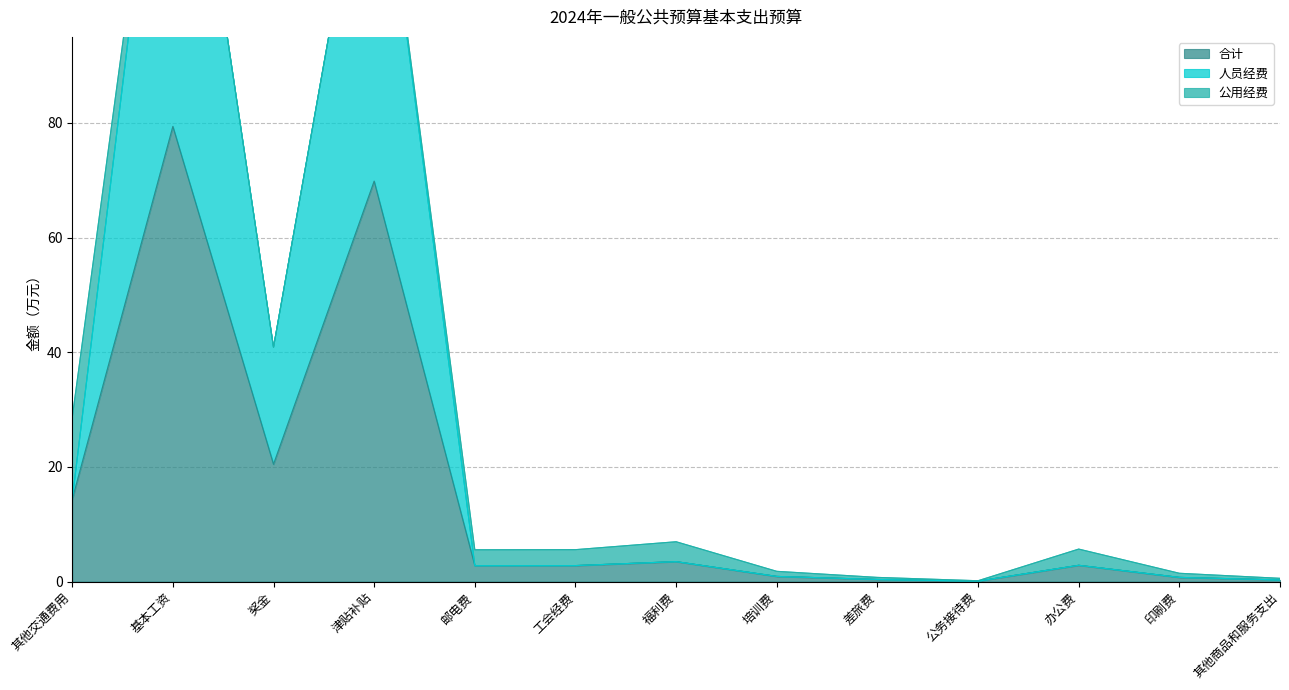

How many interior local peaks does the 人员经费 series have?

4